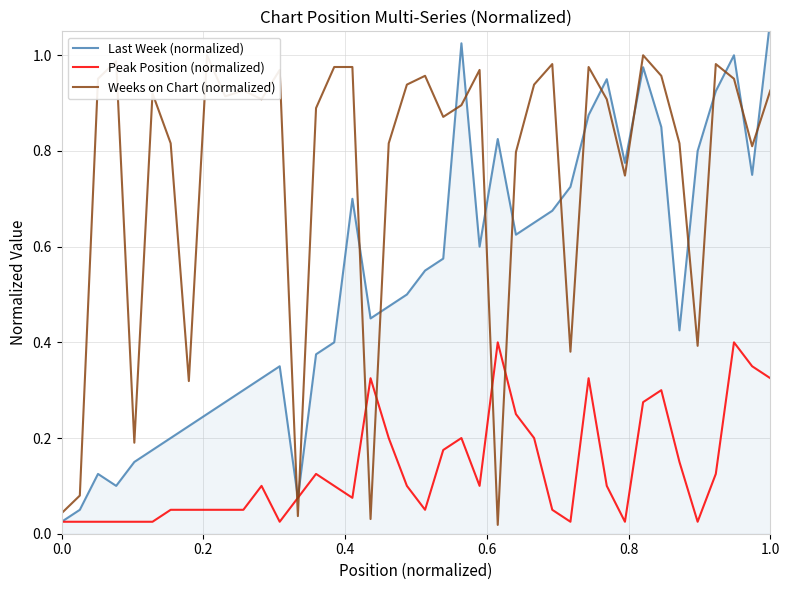

What is the label of the 33rd point from the right?

7